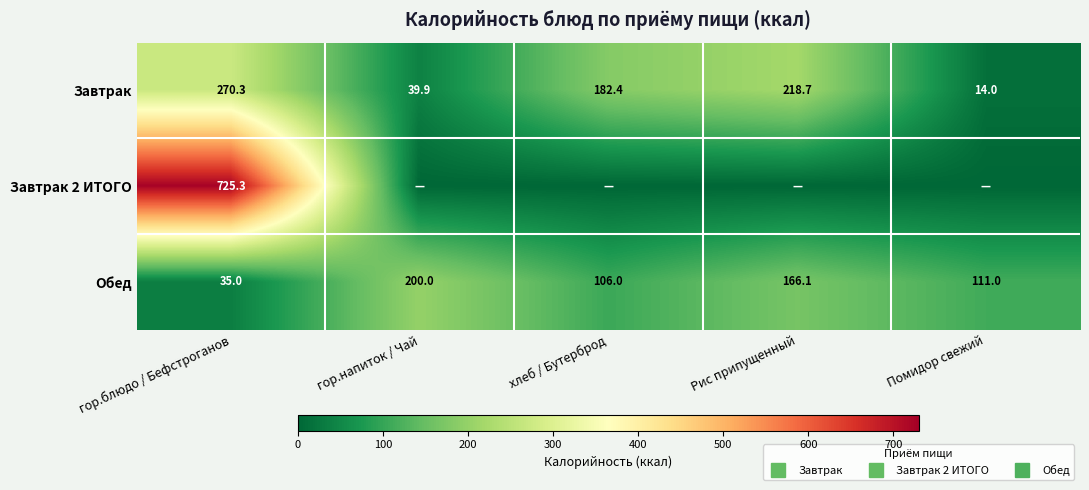

What is the sum of all Обед values?

618.1